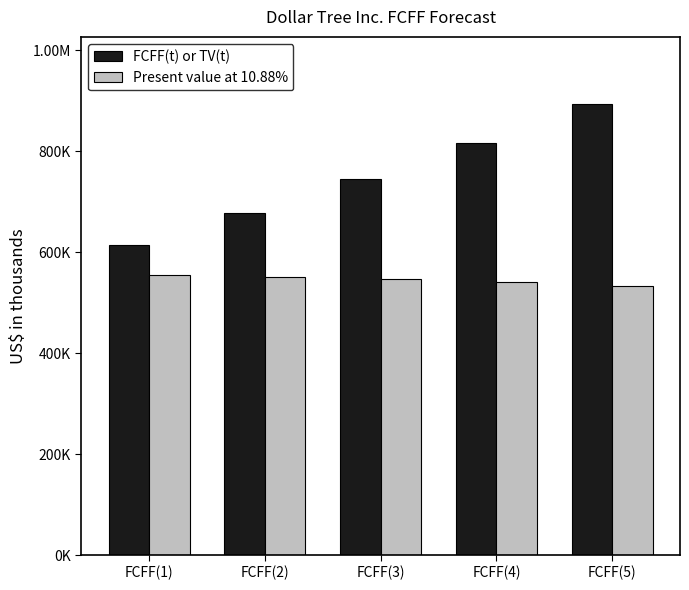

Are the bars grouped side by side (vs. stacked)?

Yes